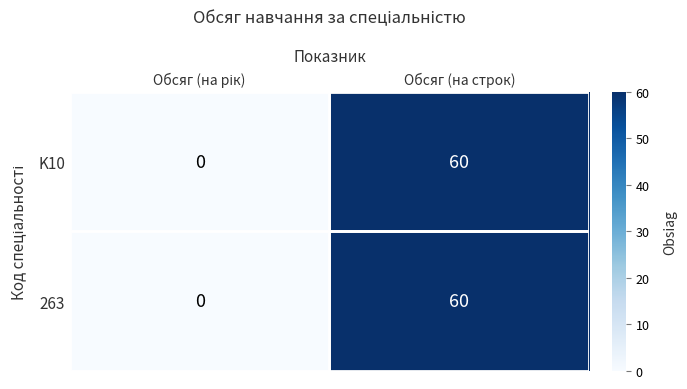

Is it true that 263 equals 60 at Обсяг (на строк)?

True